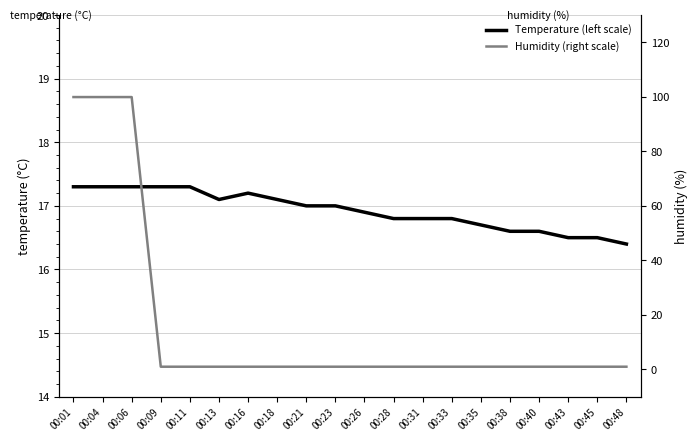

How many data points in Humidity (right scale) are above 1?

3